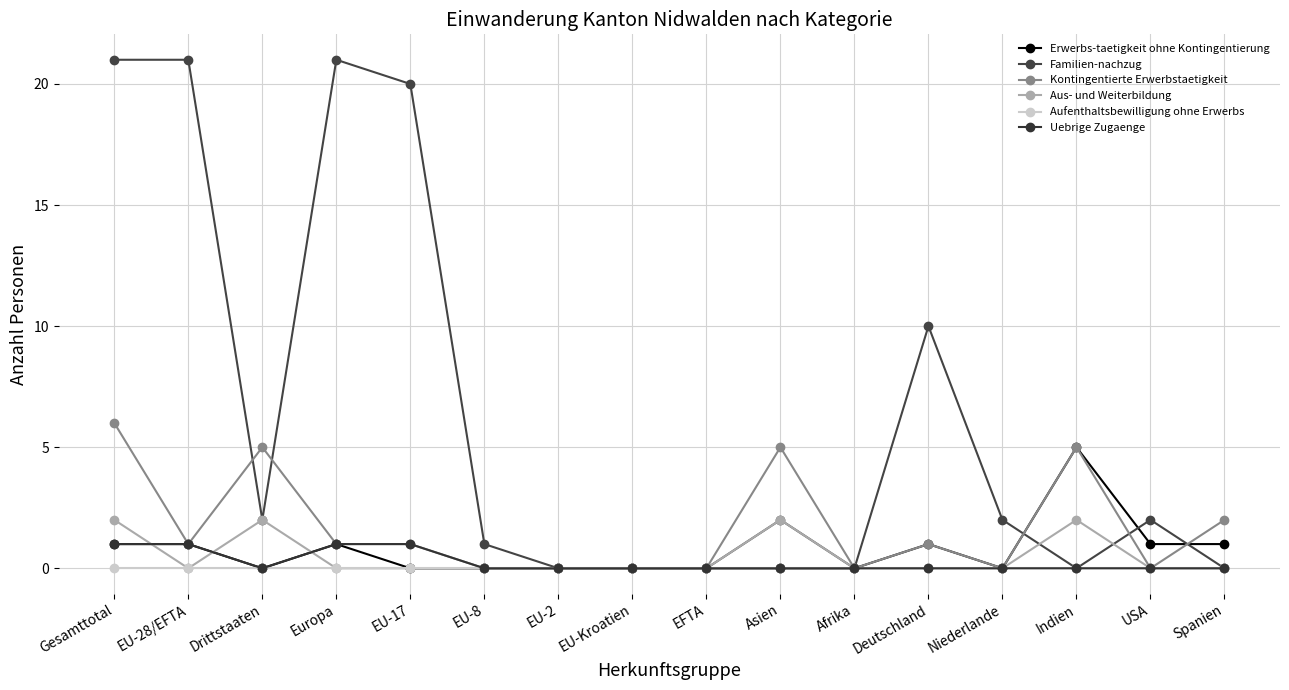

How many interior local peaks does the Erwerbs-taetigkeit ohne Kontingentierung series have?

3